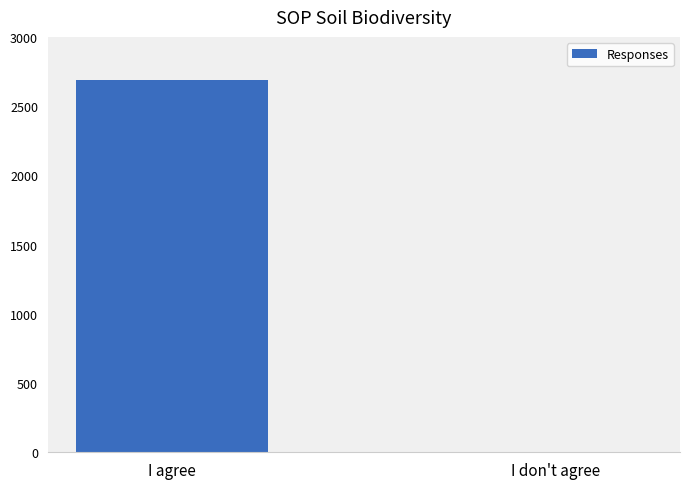

Read the value at I don't agree.

5